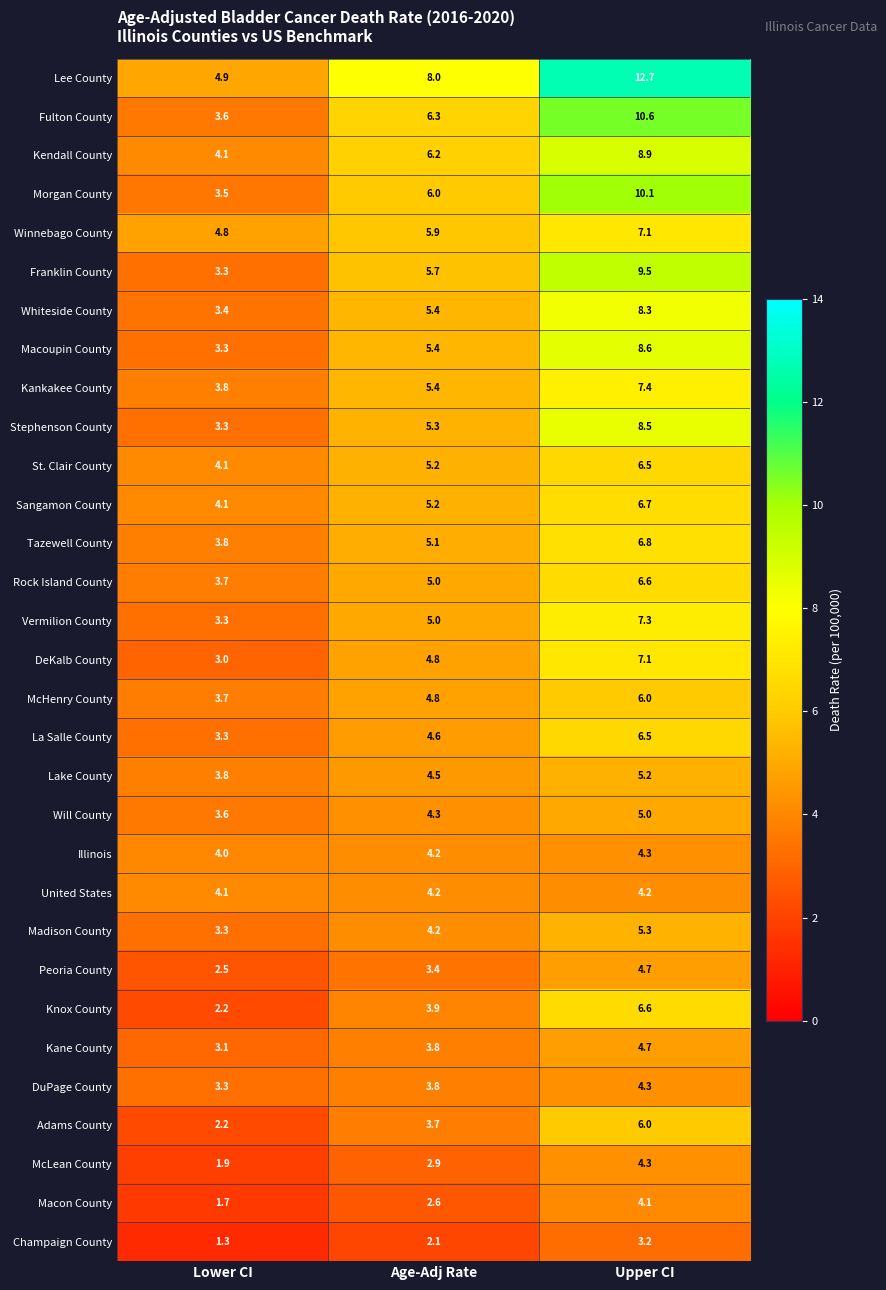

Which series has the widest spread of values?

Lee County